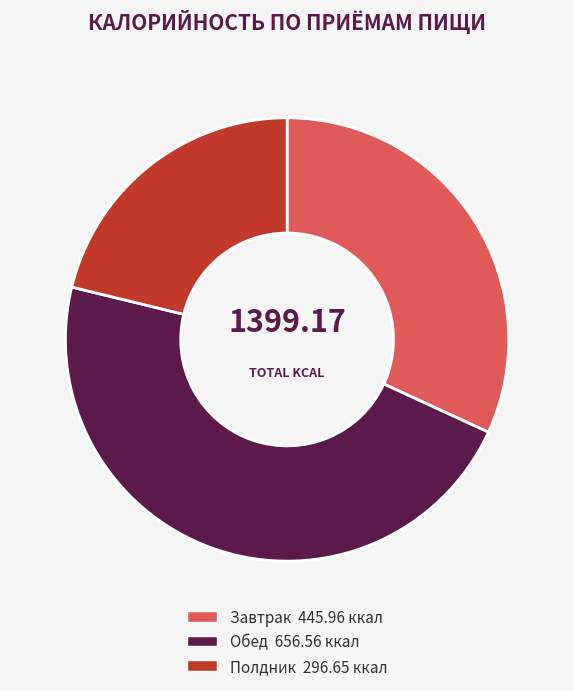

Count the number of slices in the pie.

3